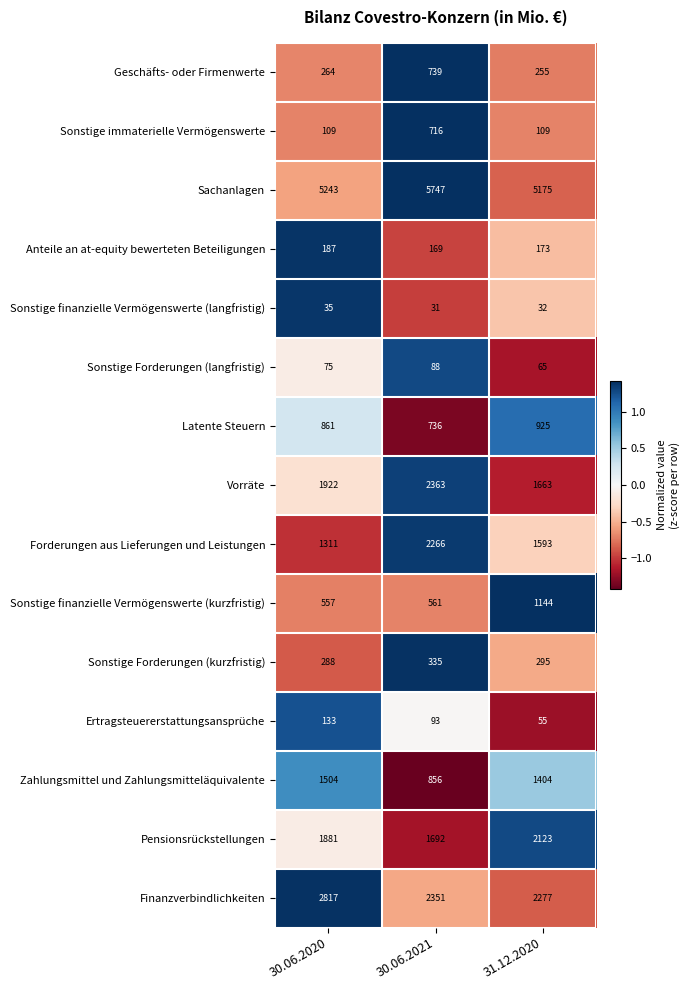

At which label is Latente Steuern closest to 830?

30.06.2020